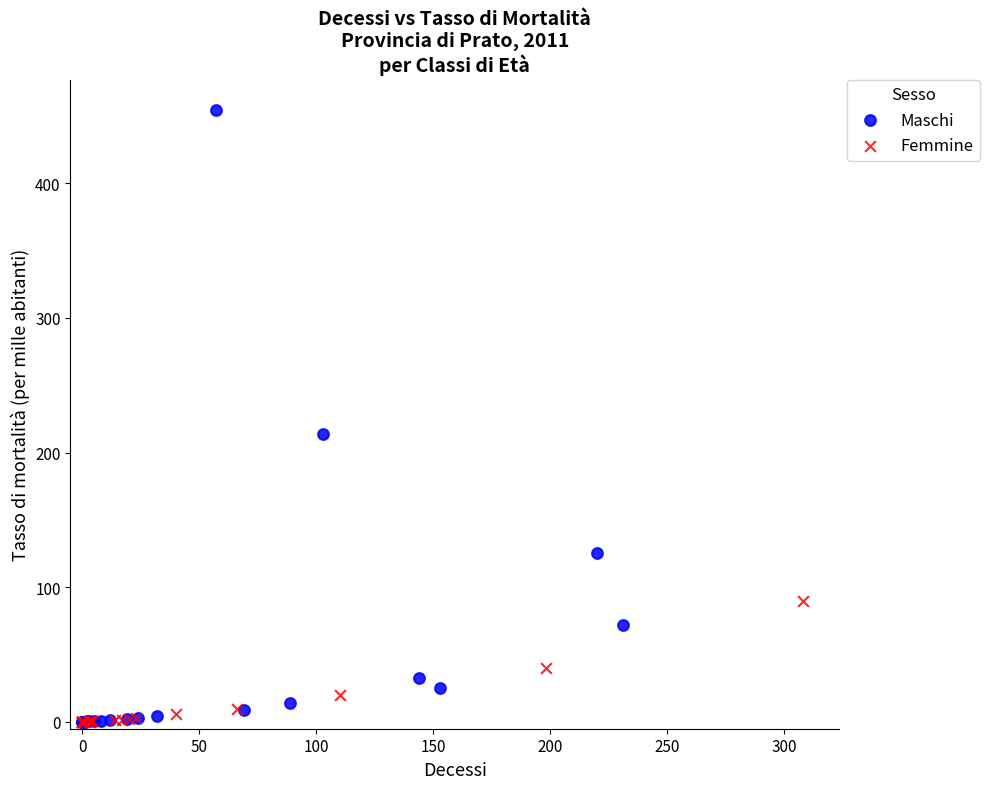

Which series has the largest Y range (max minus min)?

Maschi